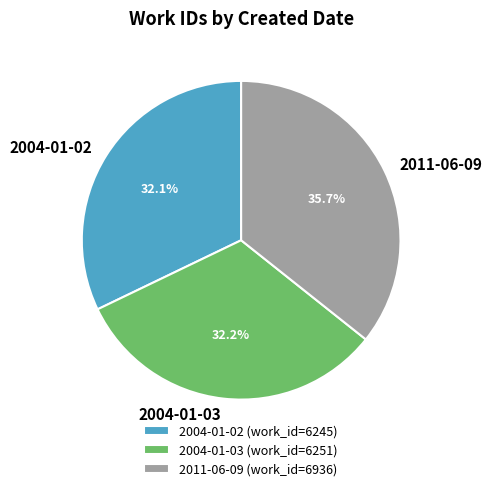

How many slices are in this pie chart?

3